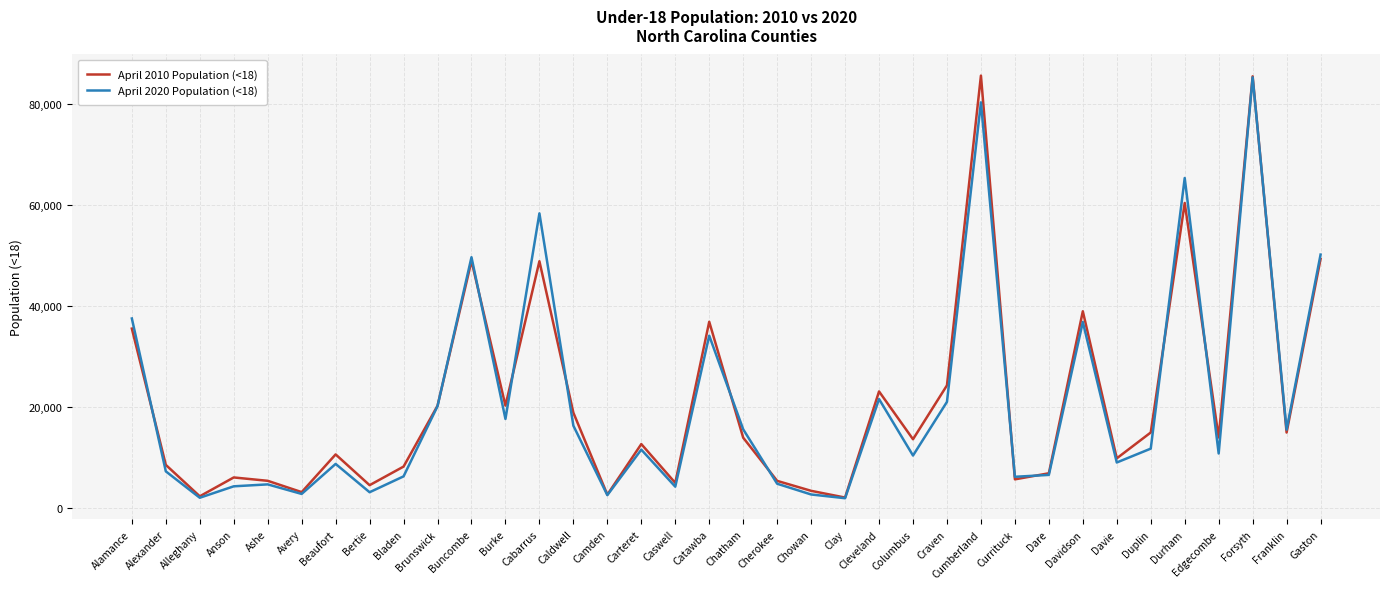

Does the chart display data point markers on the line(s)?

No